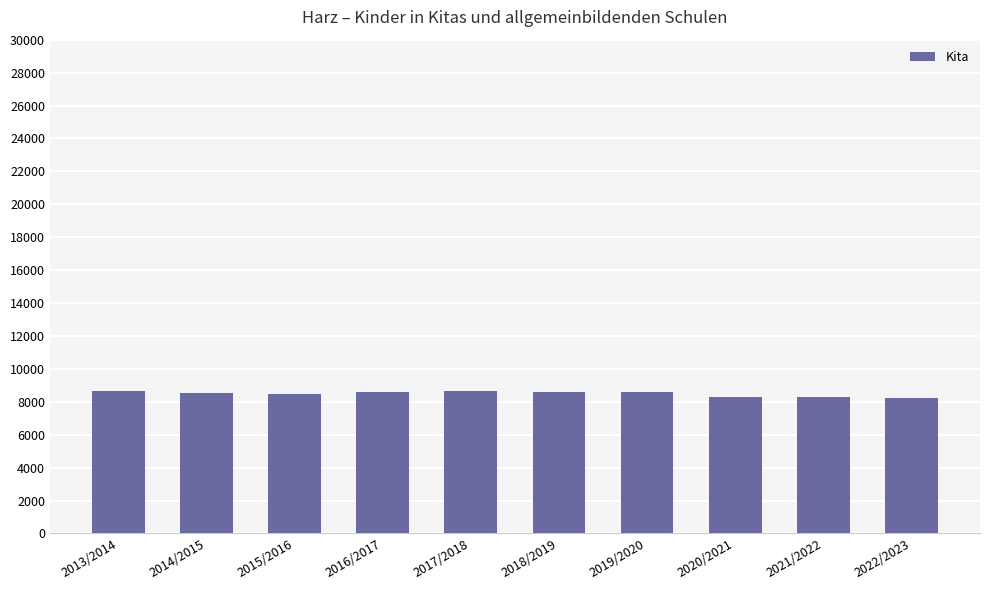

The chart shows a value of 8601 at 2018/2019. True or false?

True